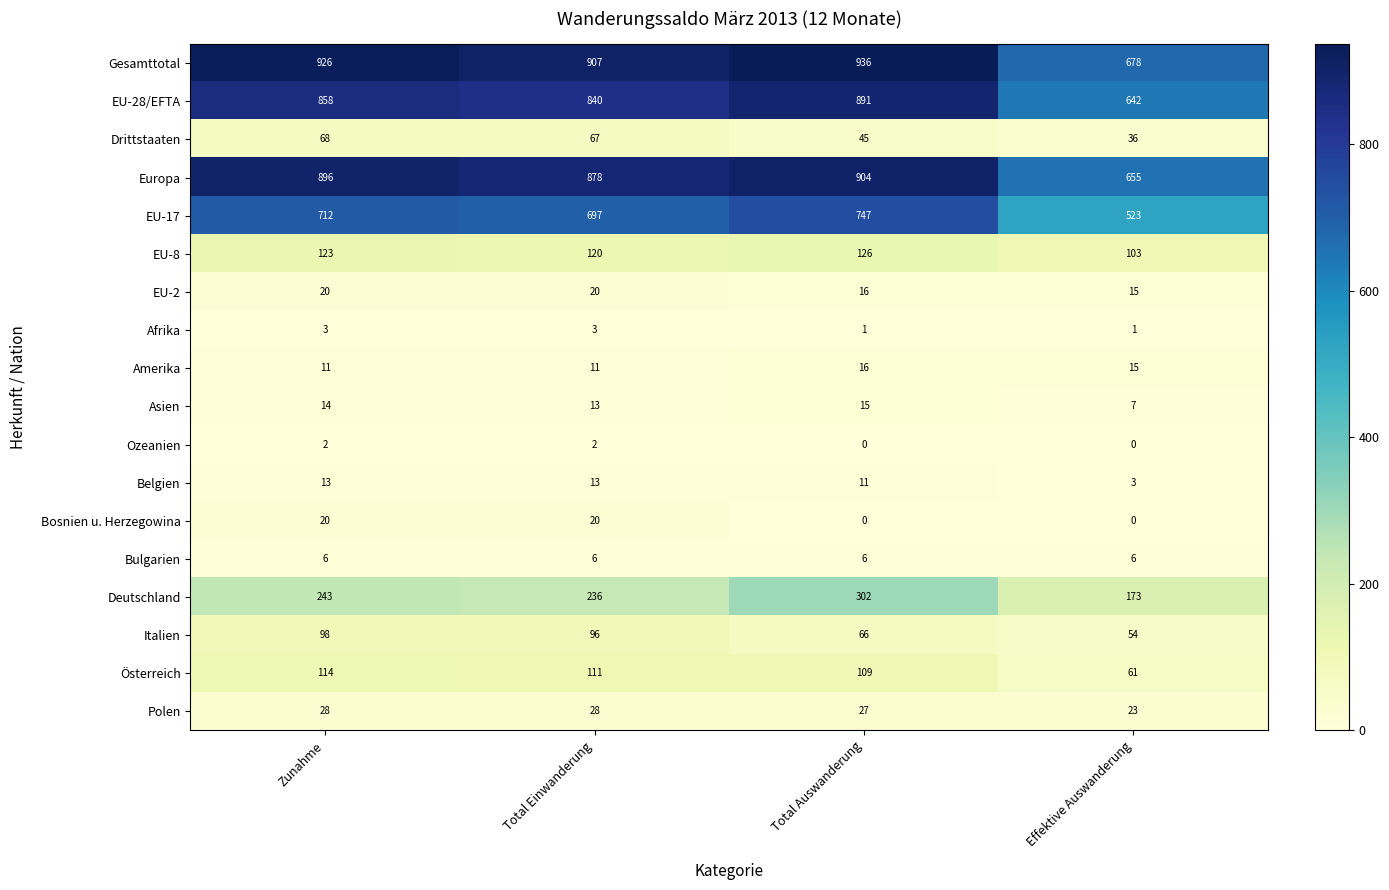

Where does the Amerika series first go above 15?

Total Auswanderung